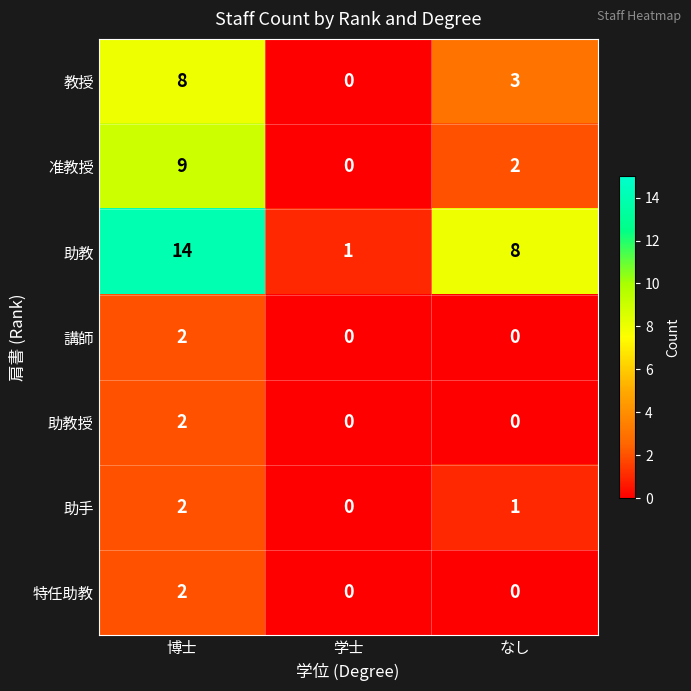

What is the greatest value displayed?

14